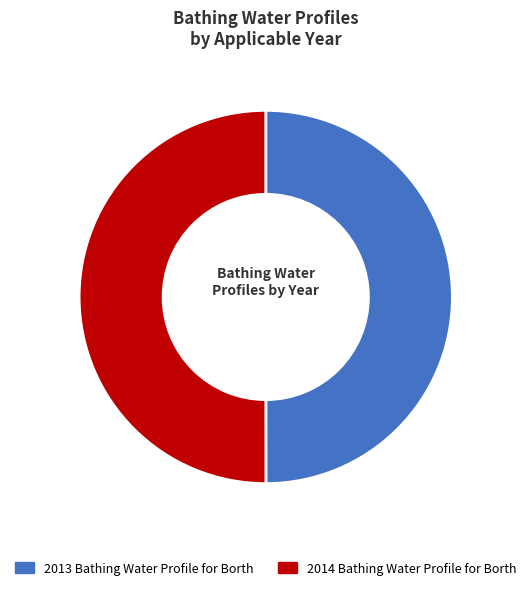

To the nearest percent, what portion does 2014 Bathing Water Profile for Borth represent?

50%